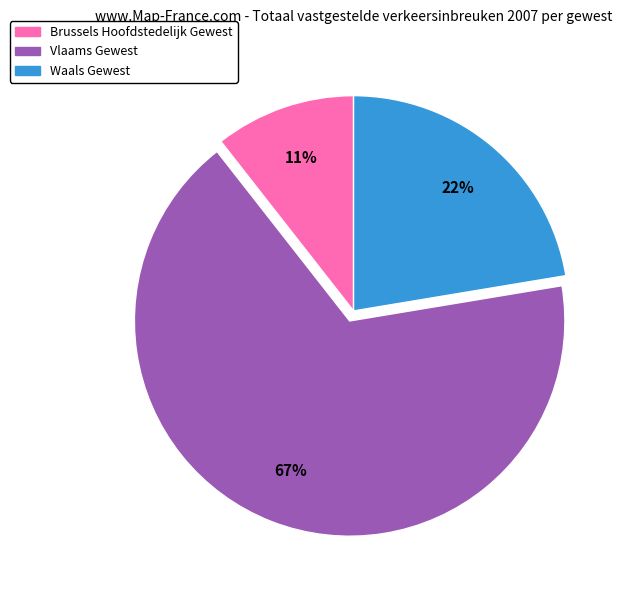

Does Vlaams Gewest represent more than half of the total?

Yes